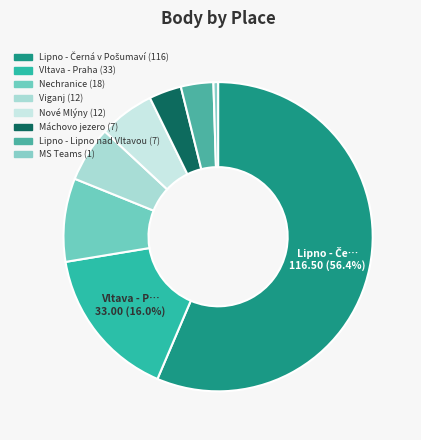

How many segments does this pie chart have?

8